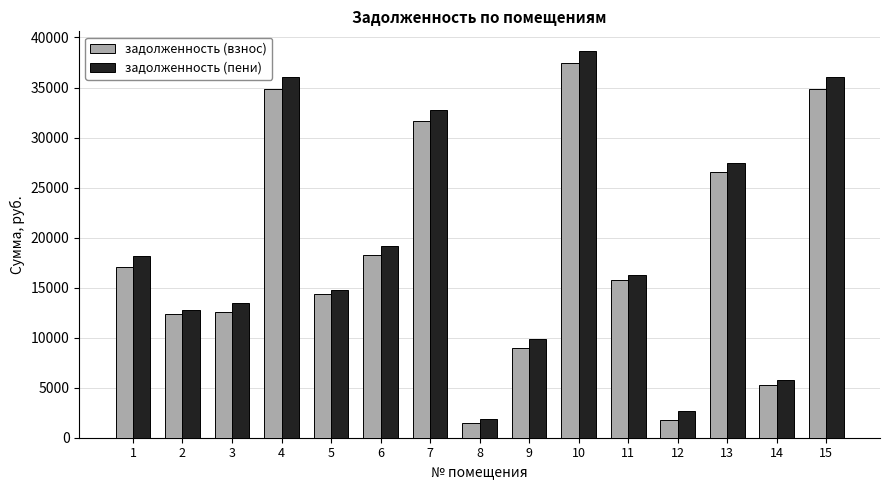

Between 8 and 14, which series saw the biggest shift?

задолженность (пени)